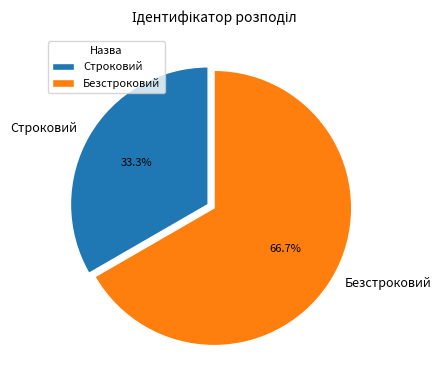

How many segments does this pie chart have?

2